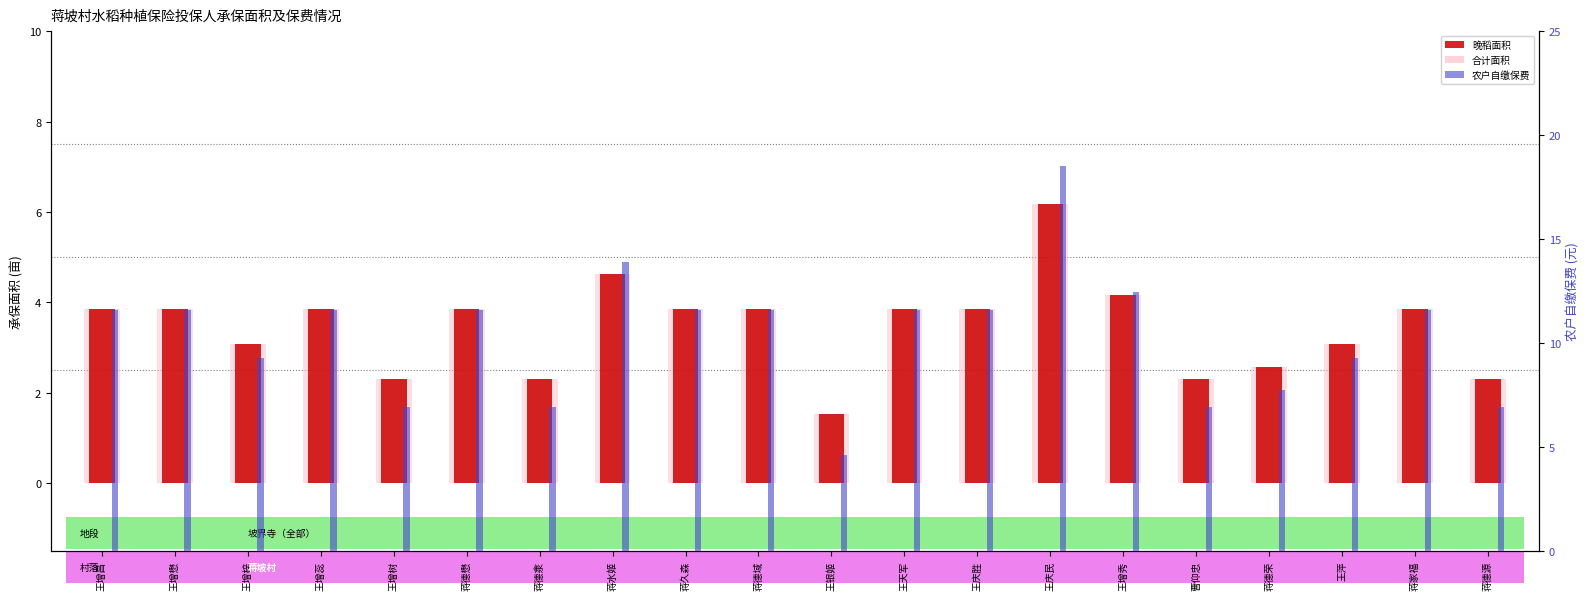

Reading right to left, extract all data points from this chart.

晚稻: 2.3	3.9	3.1	2.6	2.3	4.2	6.2	3.9	3.9	1.5	3.9	3.9	4.6	2.3	3.9	2.3	3.9	3.1	3.9	3.9
合计: 2.3	3.9	3.1	2.6	2.3	4.2	6.2	3.9	3.9	1.5	3.9	3.9	4.6	2.3	3.9	2.3	3.9	3.1	3.9	3.9
农户自缴保费: 6.9	11.6	9.3	7.7	6.9	12.5	18.5	11.6	11.6	4.6	11.6	11.6	13.9	6.9	11.6	6.9	11.6	9.3	11.6	11.6